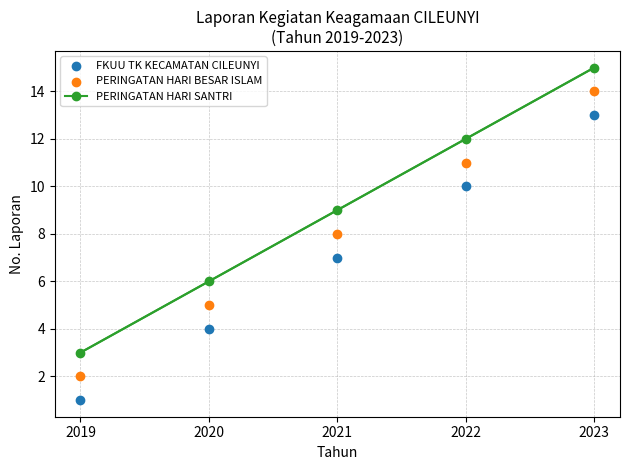

At how many categories does at least one series exceed 7?

3